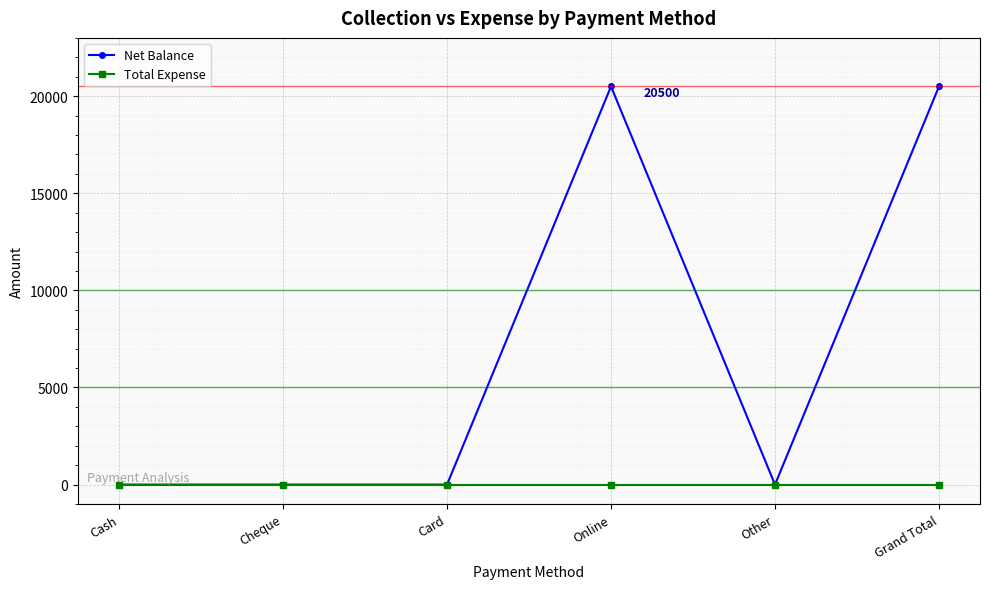

Which series has the widest spread of values?

Net Balance